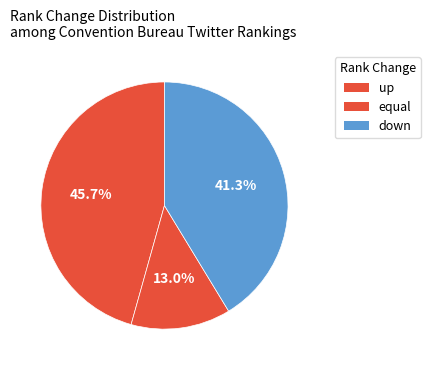

To the nearest percent, what portion does down represent?

41%